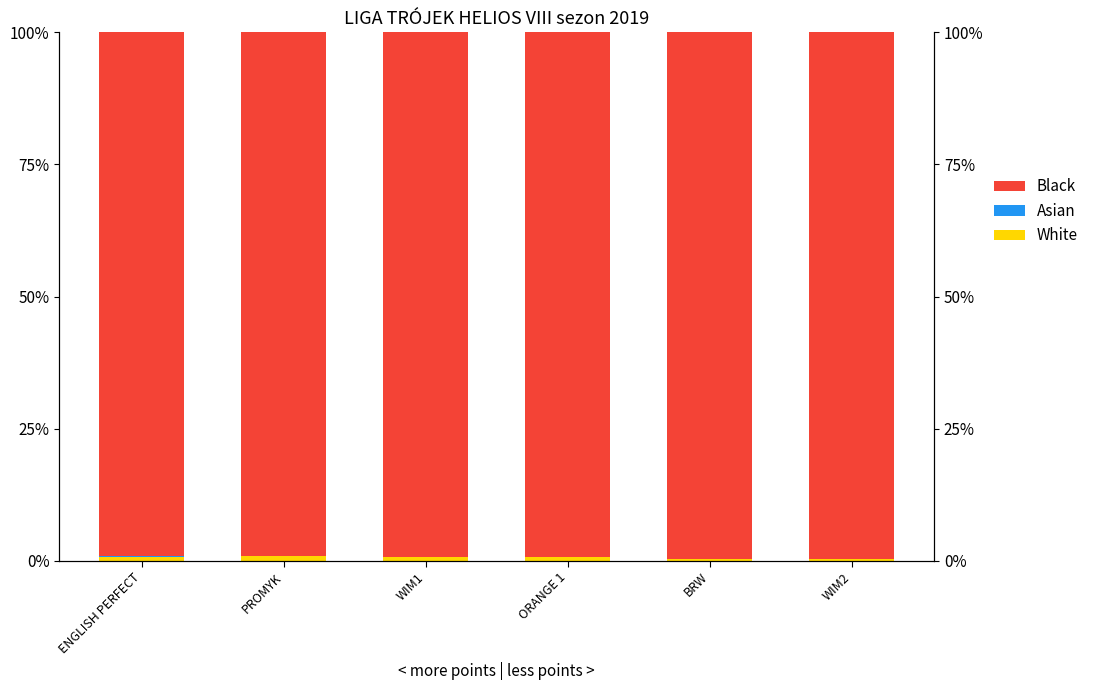

Rank the series by their maximum value, from highest to lowest.

Black, White, Asian